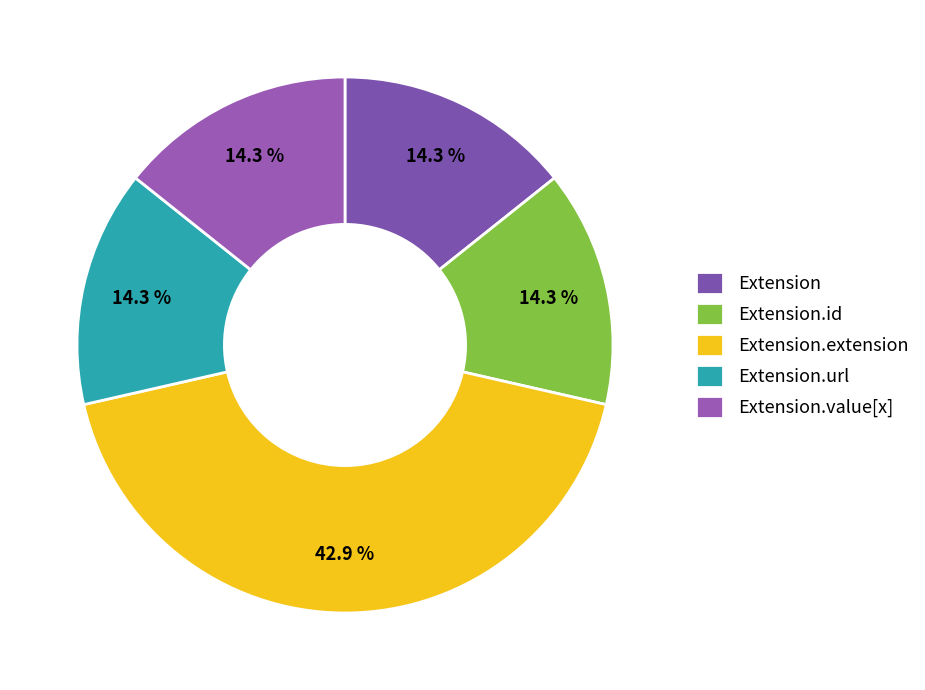

How many segments does this pie chart have?

5